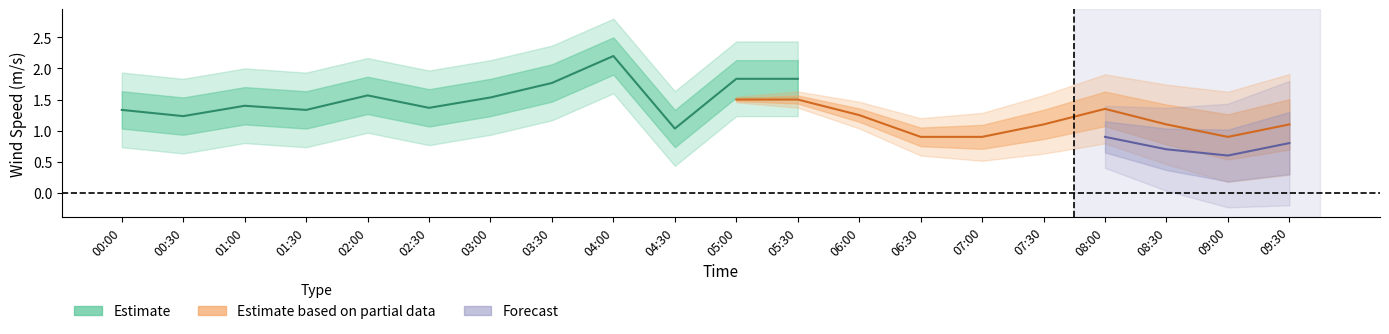

What is the label of the 8th point from the right?

06:00